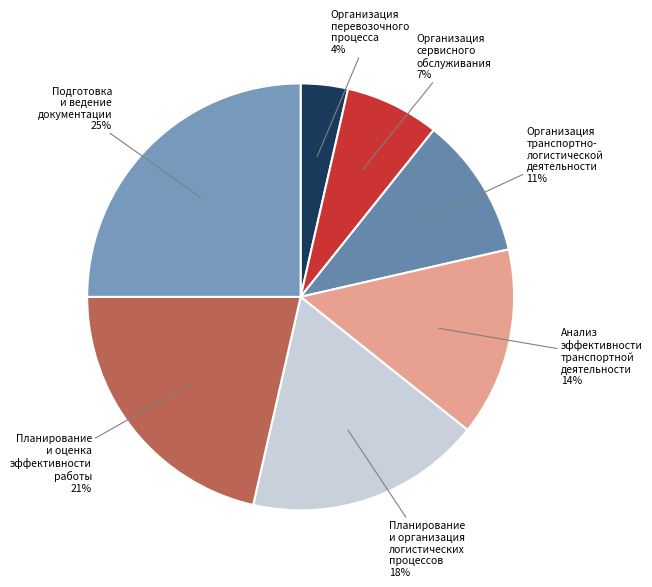

Which has a higher value, Анализ эффективности транспортной деятельности or Организация перевозочного процесса?

Анализ эффективности транспортной деятельности